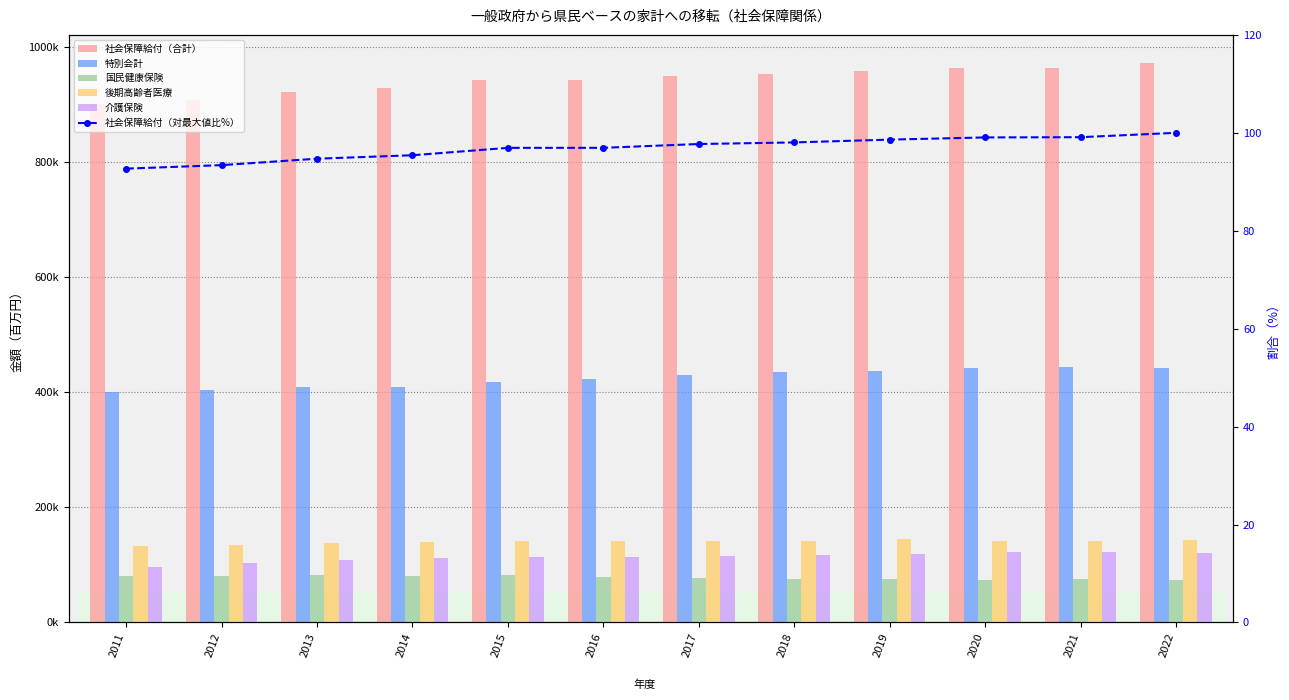

List the series in order of their peak value, lowest first.

社会保障給付（対最大値比%）, 国民健康保険, 介護保険, 後期高齢者医療, 特別会計, 社会保障給付（合計）